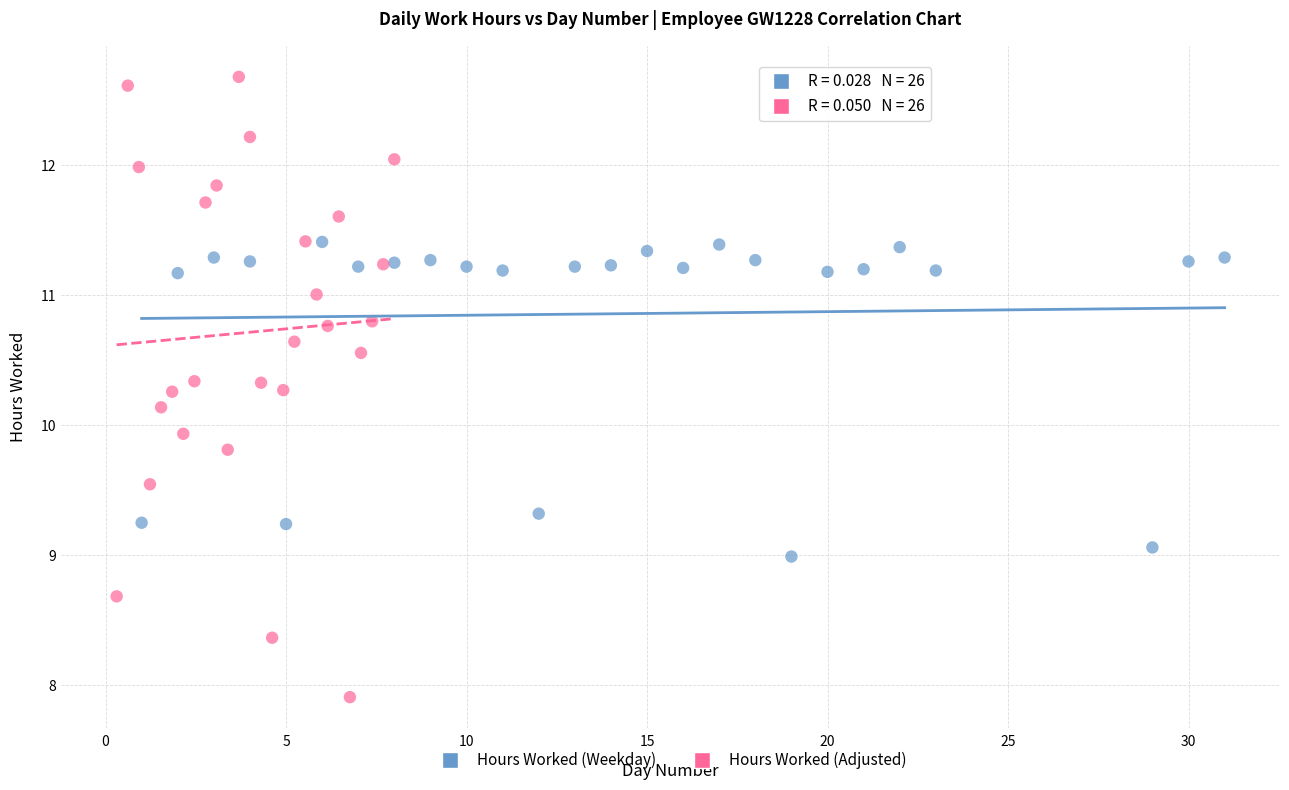

Which series reaches the minimum Y coordinate?

Hours Worked (Adjusted)